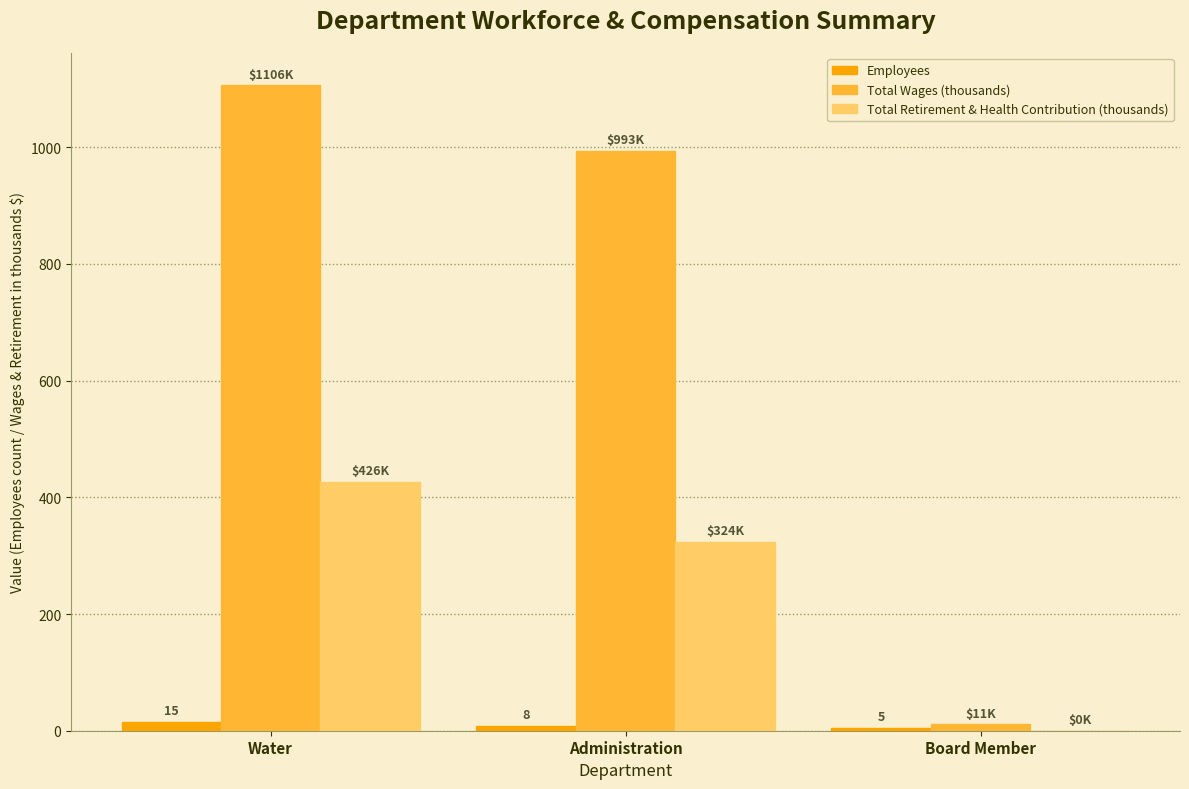

What is the difference between the Employees values at Water and Board Member?

10.0